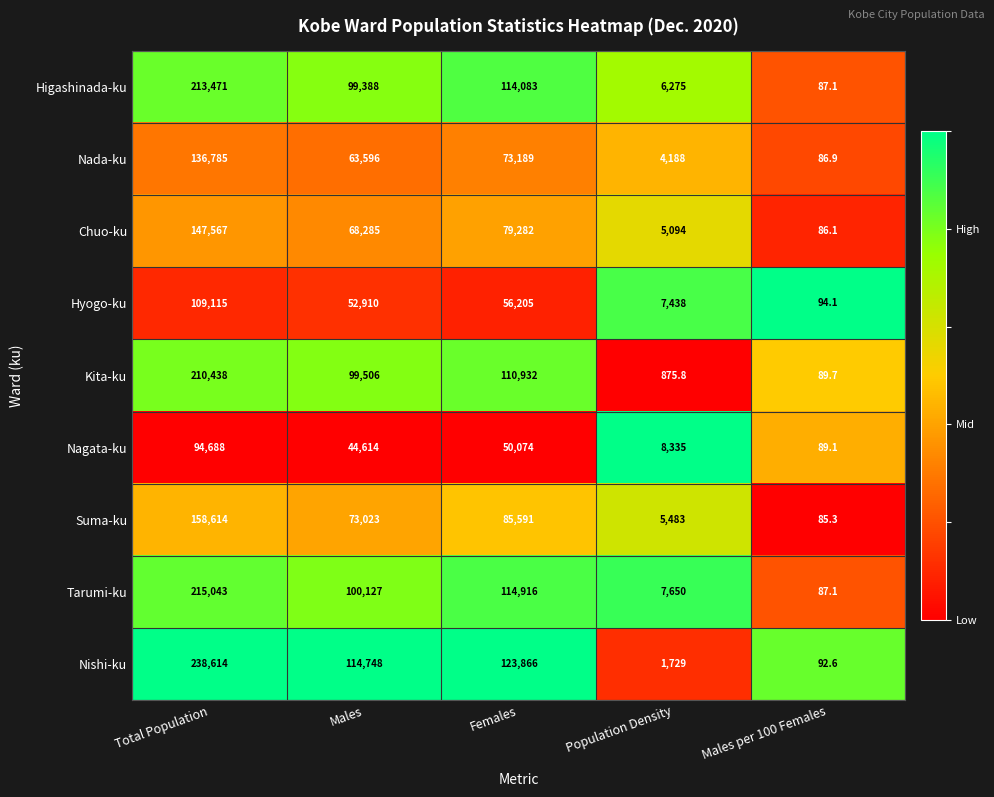

At which label does Kita-ku first exceed 99506?

Total Population